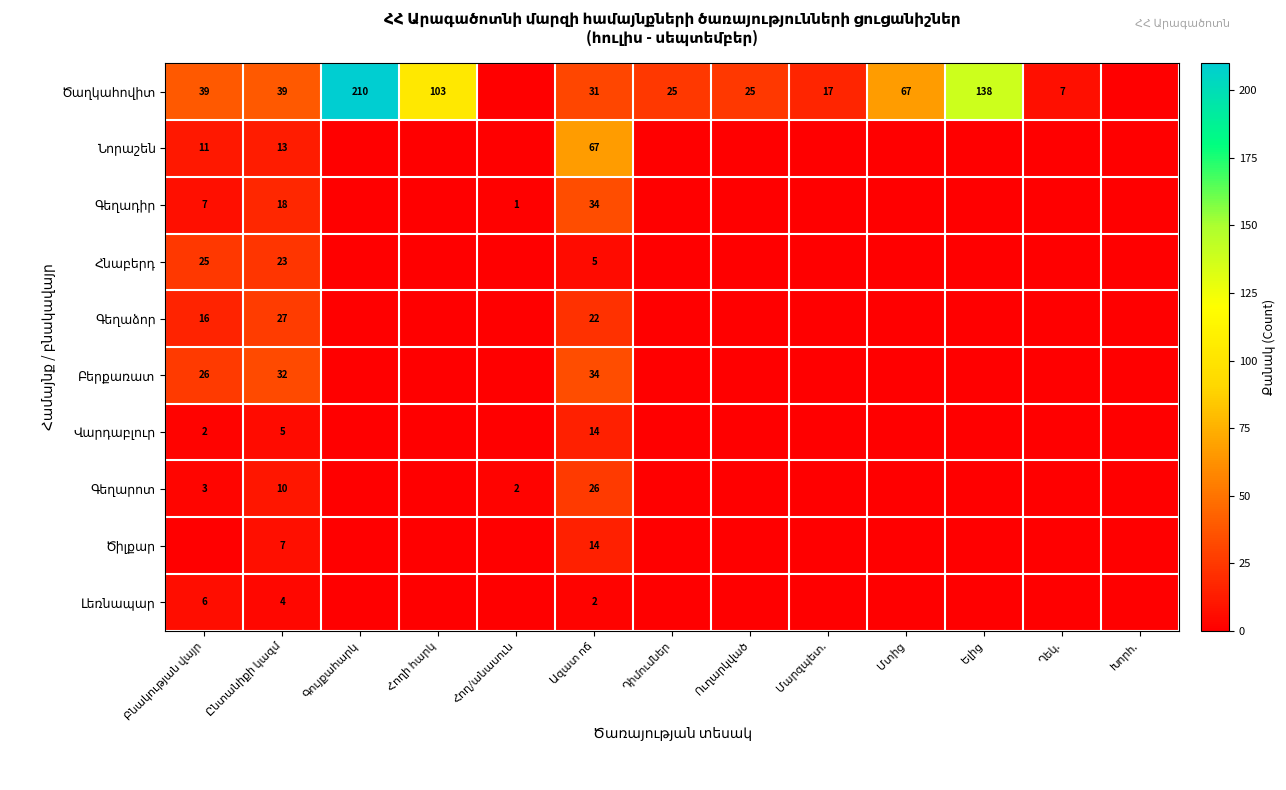

What is the total value across all series at Ելից?

138